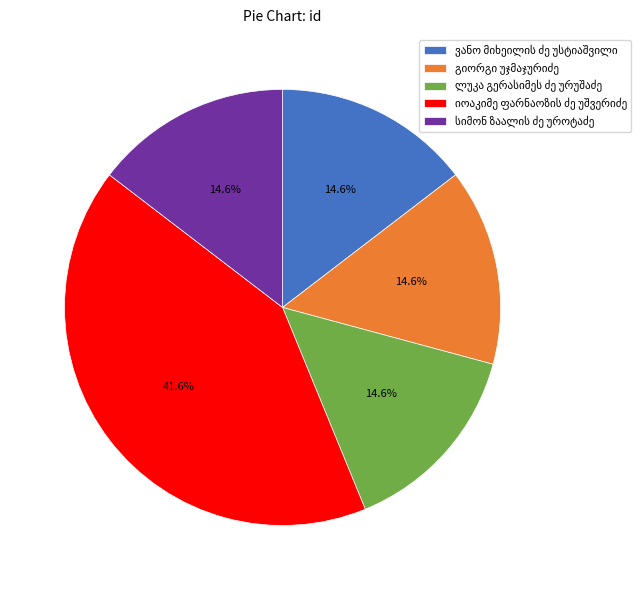

Is there any slice that represents more than half of the pie?

No